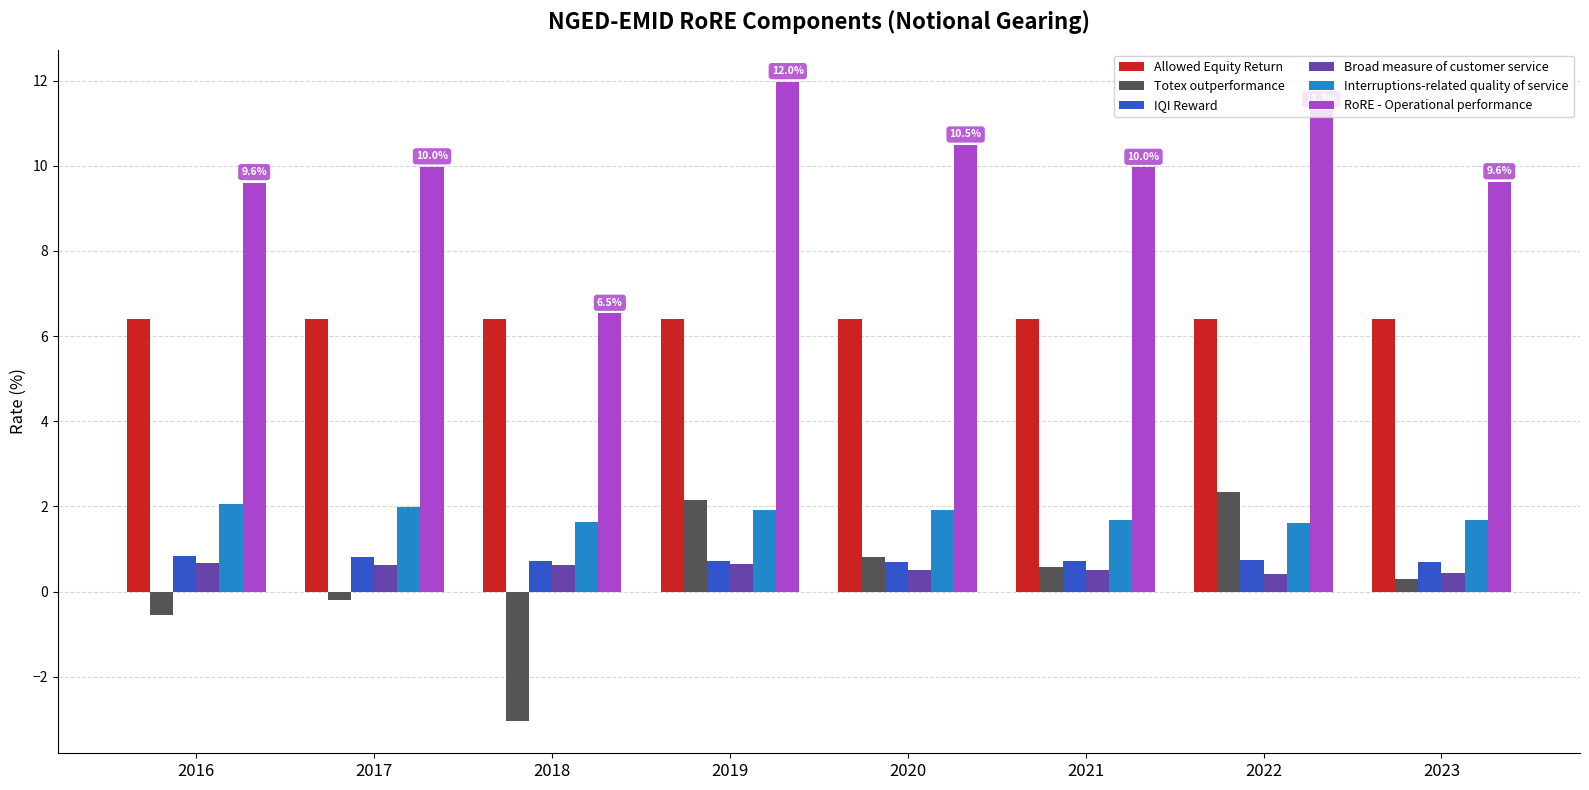

Is the value of Allowed Equity Return at 2022 greater than the value of Broad measure of customer service at 2016?

Yes